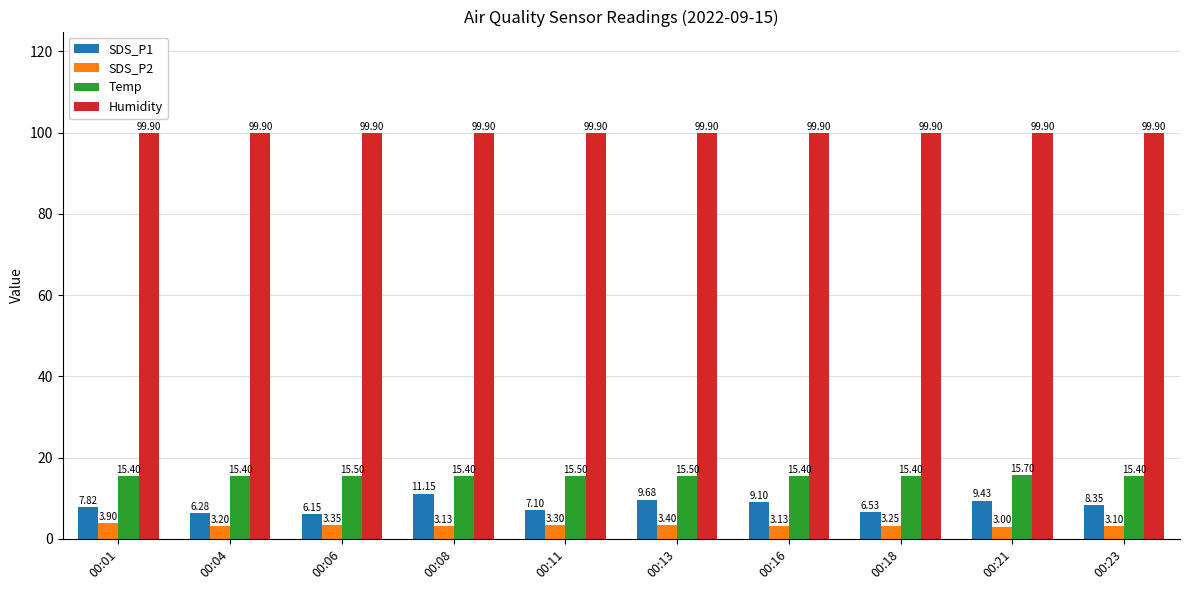

List the labels in order of SDS_P1 value, largest first.

00:08, 00:13, 00:21, 00:16, 00:23, 00:01, 00:11, 00:18, 00:04, 00:06